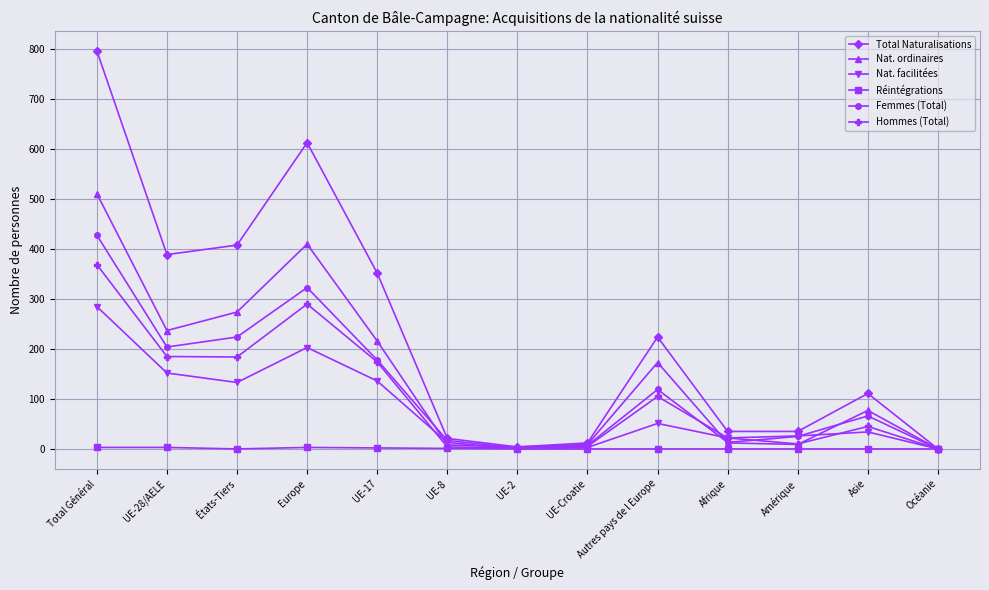

Which series changed the most between Europe and Océanie?

Total Naturalisations